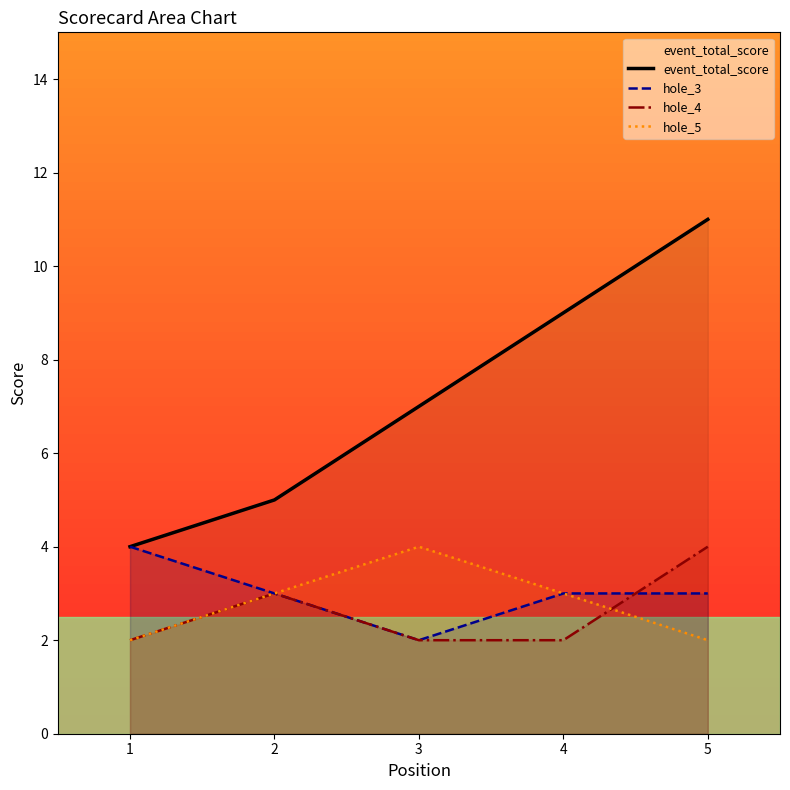

True or false: hole_5 has a value of 4 at 3.

True